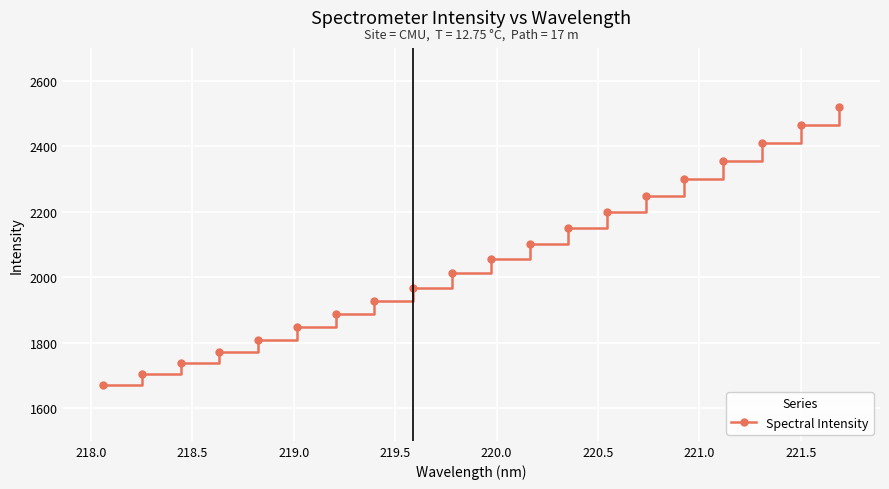

What is the smallest value displayed?

1669.6